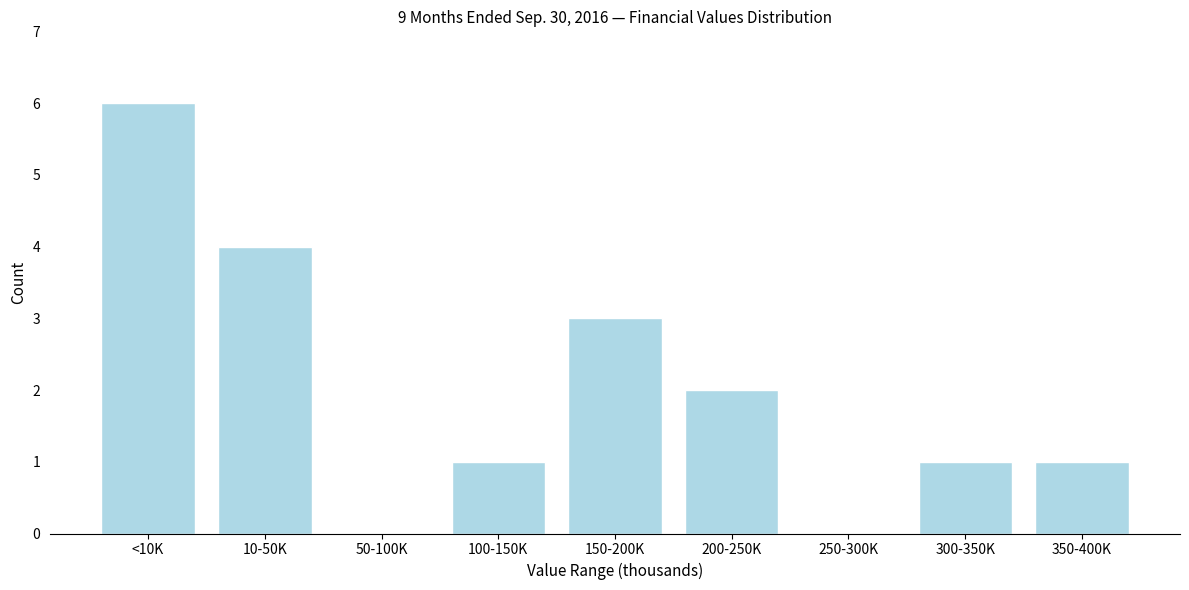

Reading left to right, what are all the values shown in this chart?

<10K=6	10-50K=4	50-100K=0	100-150K=1	150-200K=3	200-250K=2	250-300K=0	300-350K=1	350-400K=1